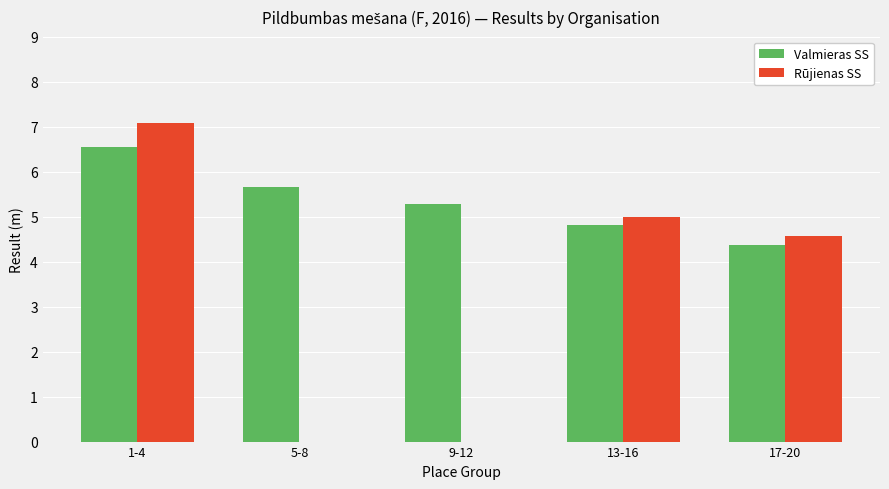

Reading left to right, list all the values displayed in this chart.

Valmieras SS: 6.6	5.7	5.3	4.8	4.4
Rūjienas SS: 7.1	0.0	0.0	5.0	4.6